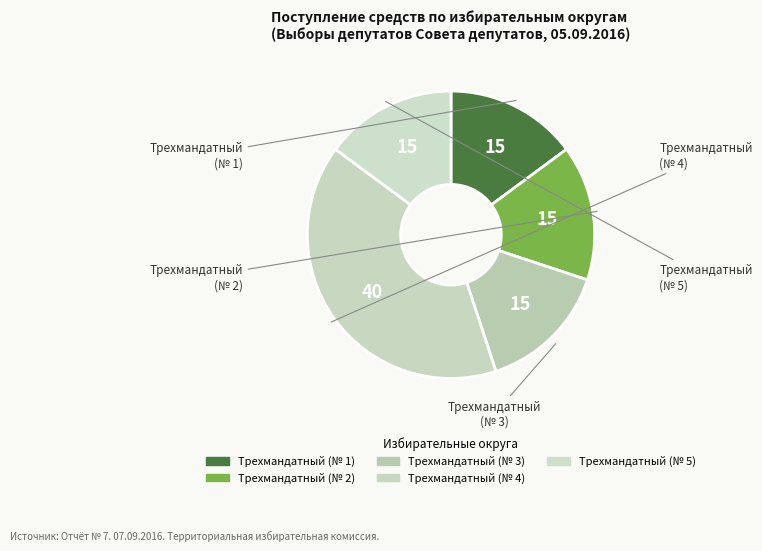

To the nearest percent, what is the average slice percentage?

20%